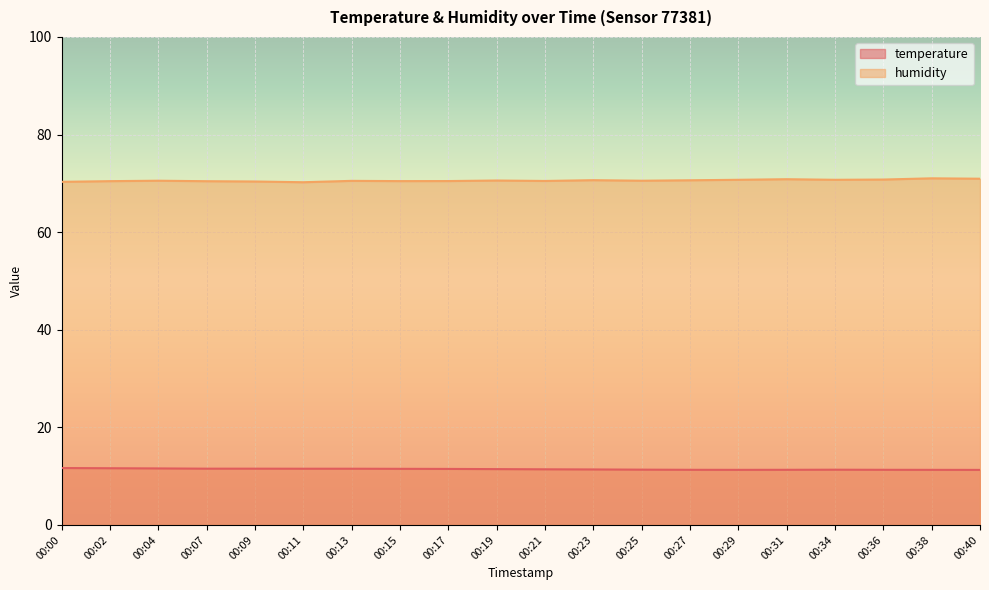

List the series in order of their overall mean, lowest first.

temperature, humidity